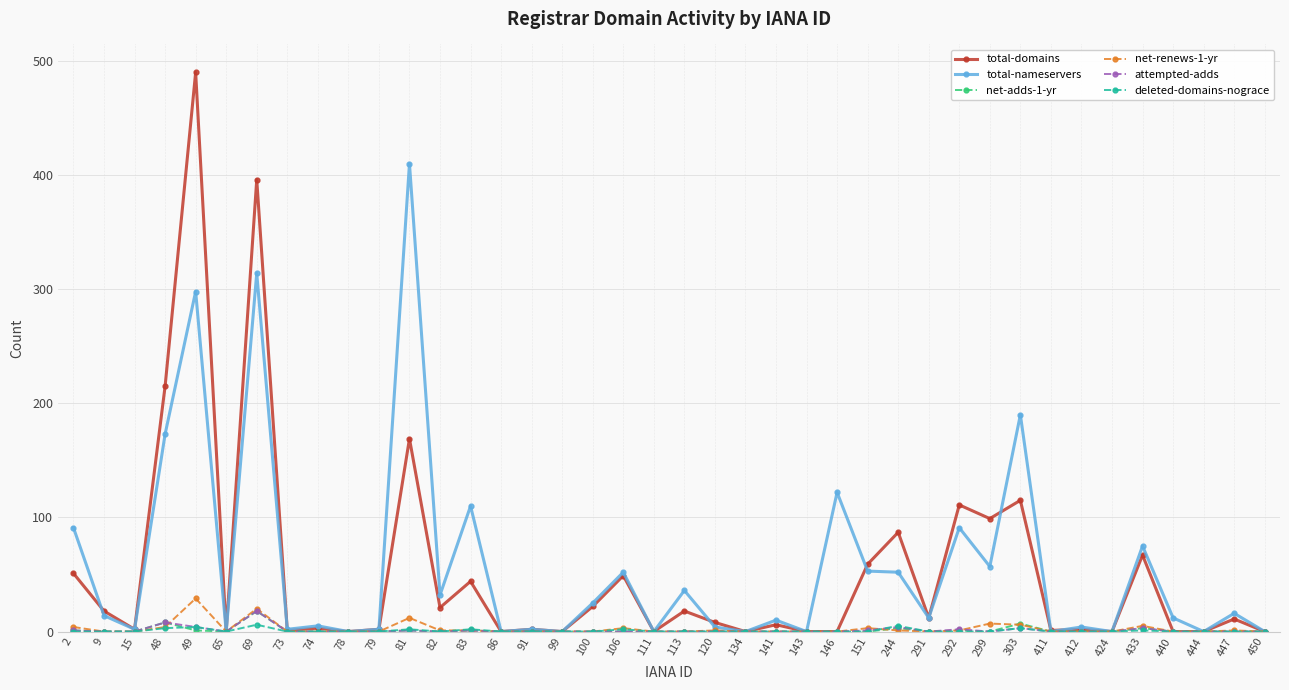

What is the highest value of the attempted-adds series?

18